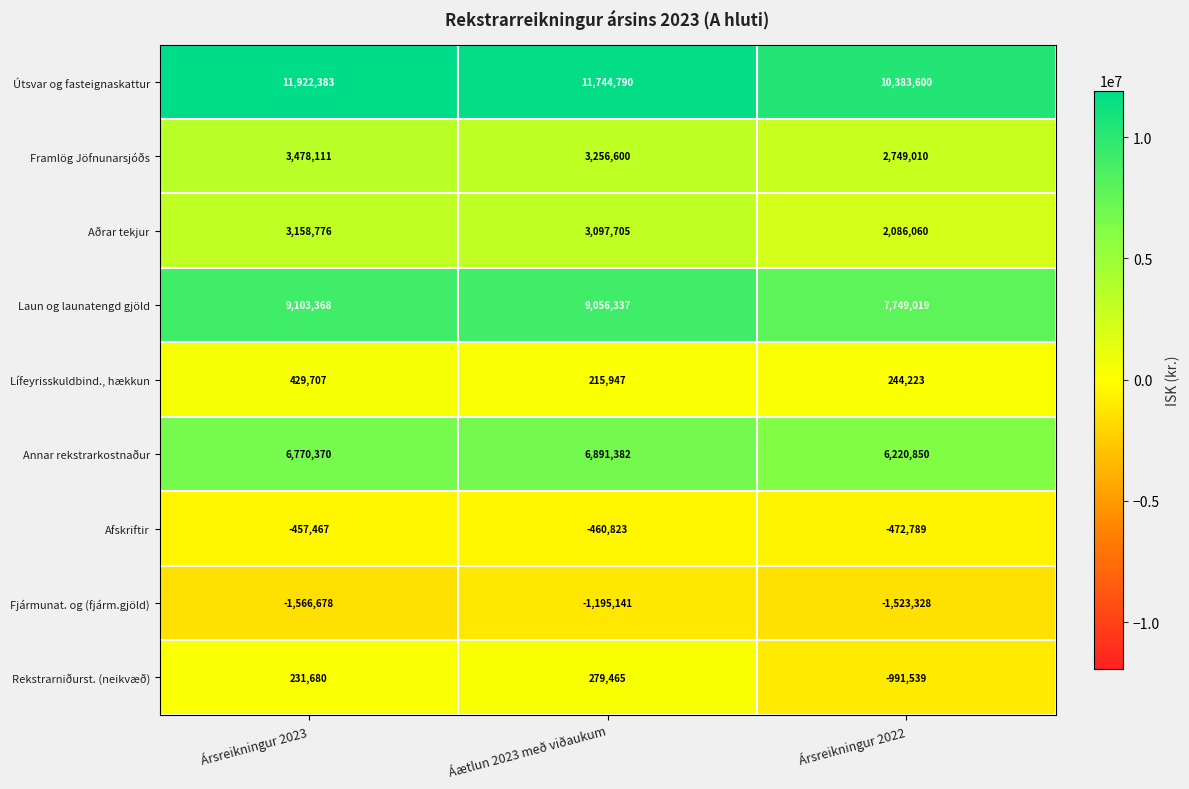

At which category does the chart reach its peak across all series?

Ársreikningur 2023